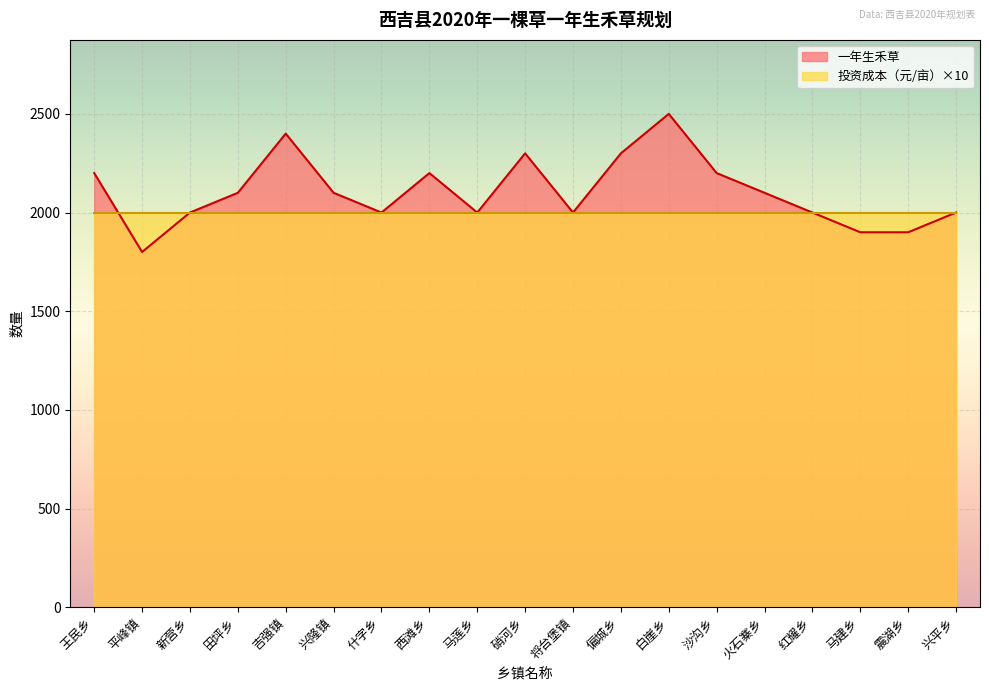

Does the chart display data point markers on the line(s)?

No